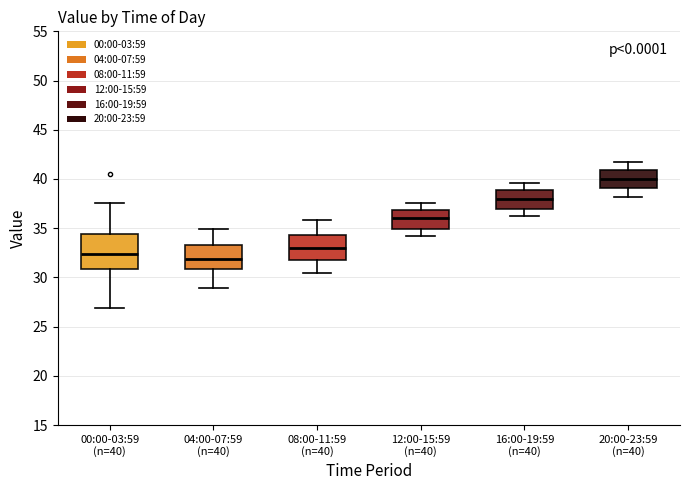

Reading left to right, read every box against the y-axis: the position of its median line, the range the box covers, and the ends of its whiskers. The values are not printed on the chart, so give them approximately, as read against the axis.

00:00-03:59 (n=40): median 32.5, box 31.0 to 34.5, whiskers 27.0 to 37.5
04:00-07:59 (n=40): median 32.0, box 31.0 to 33.5, whiskers 29.0 to 35.0
08:00-11:59 (n=40): median 33.0, box 32.0 to 34.5, whiskers 30.5 to 36.0
12:00-15:59 (n=40): median 36.0, box 35.0 to 37.0, whiskers 34.0 to 37.5
16:00-19:59 (n=40): median 38.0, box 37.0 to 39.0, whiskers 36.0 to 39.5
20:00-23:59 (n=40): median 40.0, box 39.0 to 41.0, whiskers 38.0 to 41.5